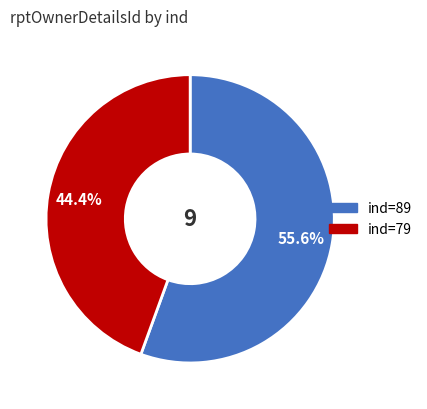

Is there any slice that represents more than half of the pie?

Yes